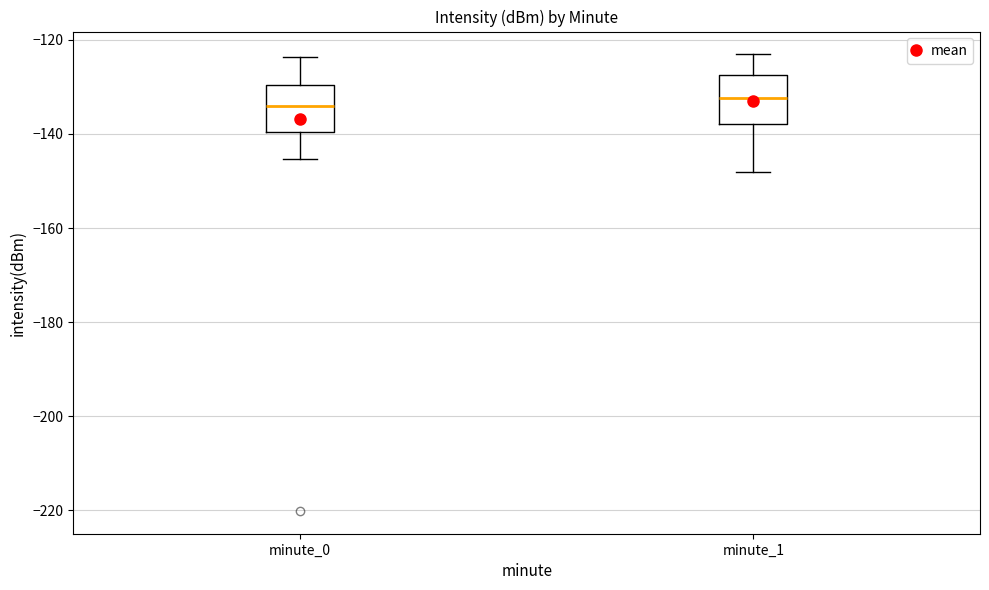

Reading left to right, transcribe this box plot: for each box, give where its median line is, the range the box spans, and where its two whiskers end, as read against the y-axis. The values are not printed on the chart, so give them approximately, as read against the axis.

minute_0: median -134, box -140 to -130, whiskers -146 to -124
minute_1: median -132, box -138 to -128, whiskers -148 to -124